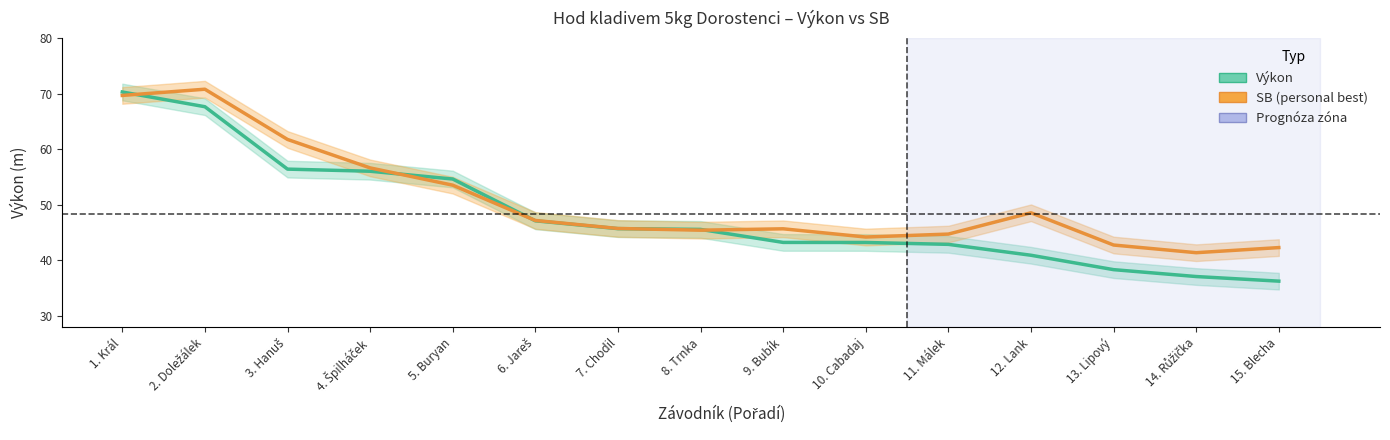

Which series has the largest total across all categories?

SB